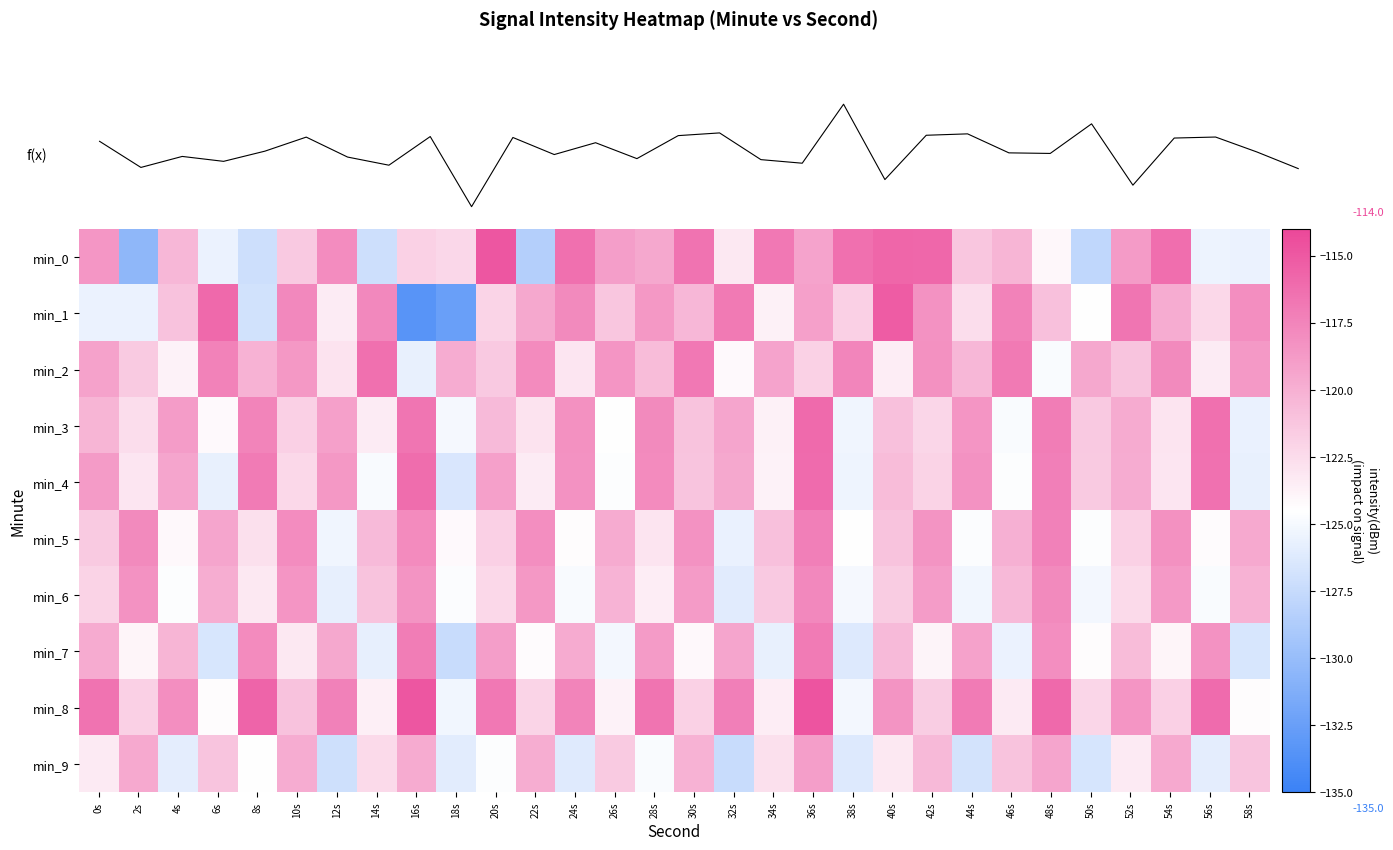

Which label corresponds to the smallest value in the chart?

16s